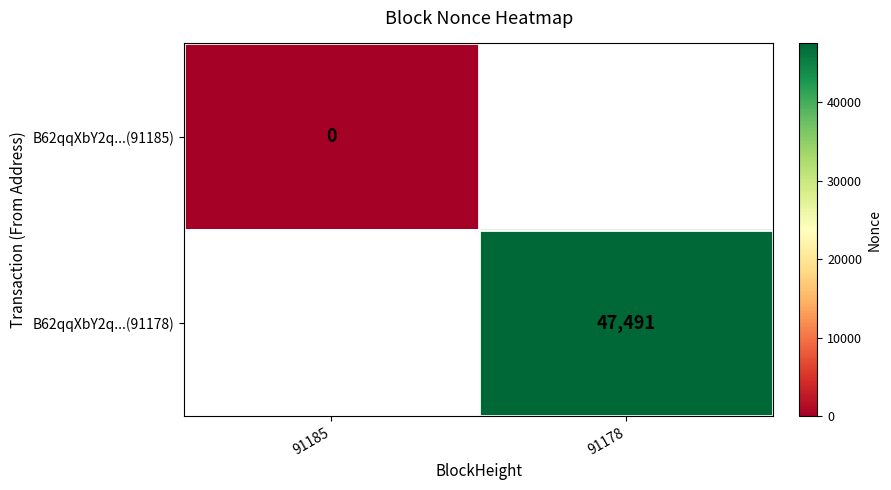

Which category has the lowest value across all series?

91185